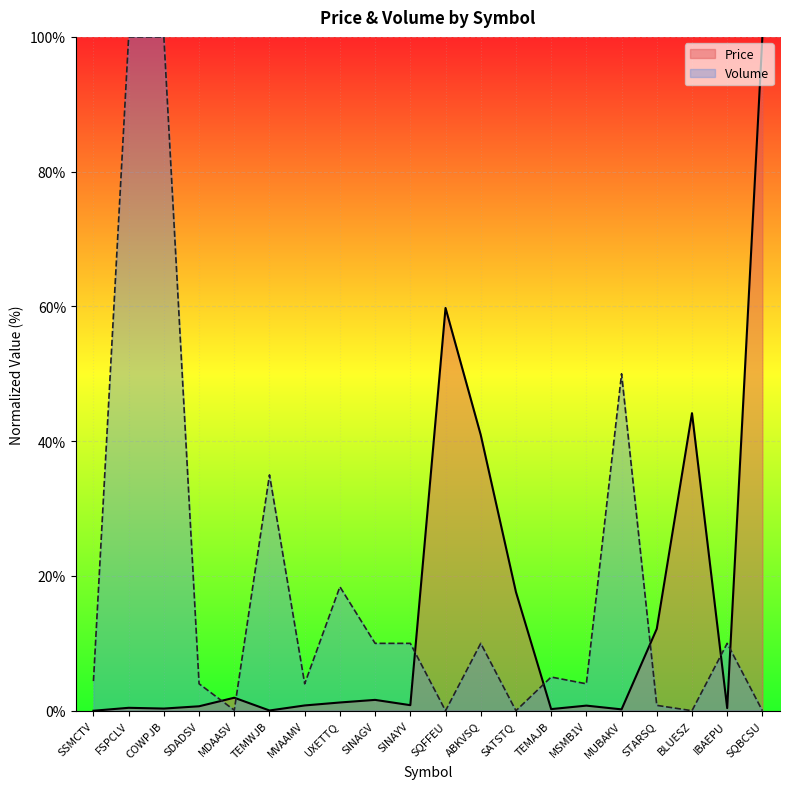

Where is Price nearest to the value 50?

BLUESZ